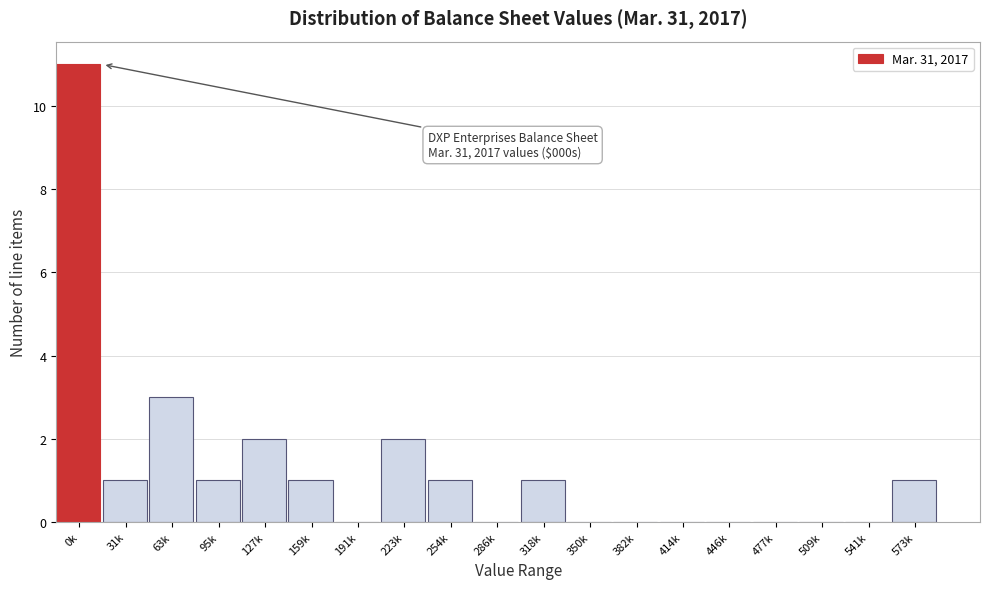

Reading left to right, transcribe all the data shown in this chart.

0k=11	31k=1	63k=3	95k=1	127k=2	159k=1	191k=0	223k=2	254k=1	286k=0	318k=1	350k=0	382k=0	414k=0	446k=0	477k=0	509k=0	541k=0	573k=1